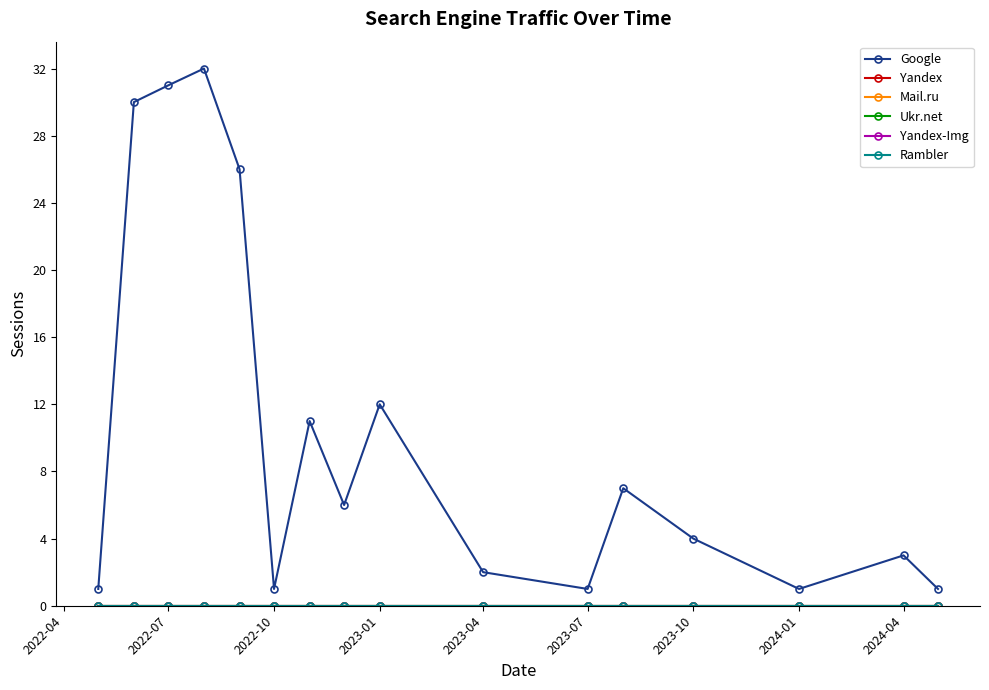

True or false: Google and Yandex-Img cross at least once.

False